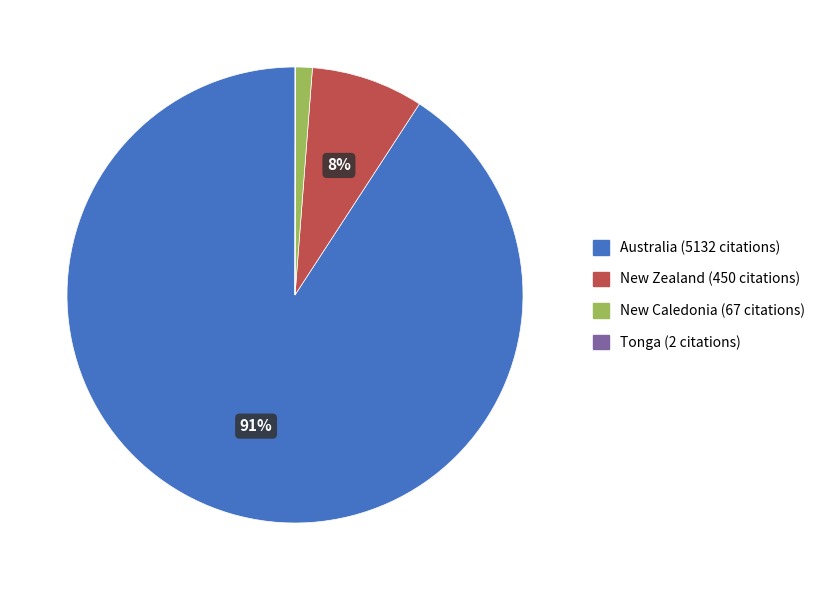

Which has a higher value, New Caledonia or New Zealand?

New Zealand